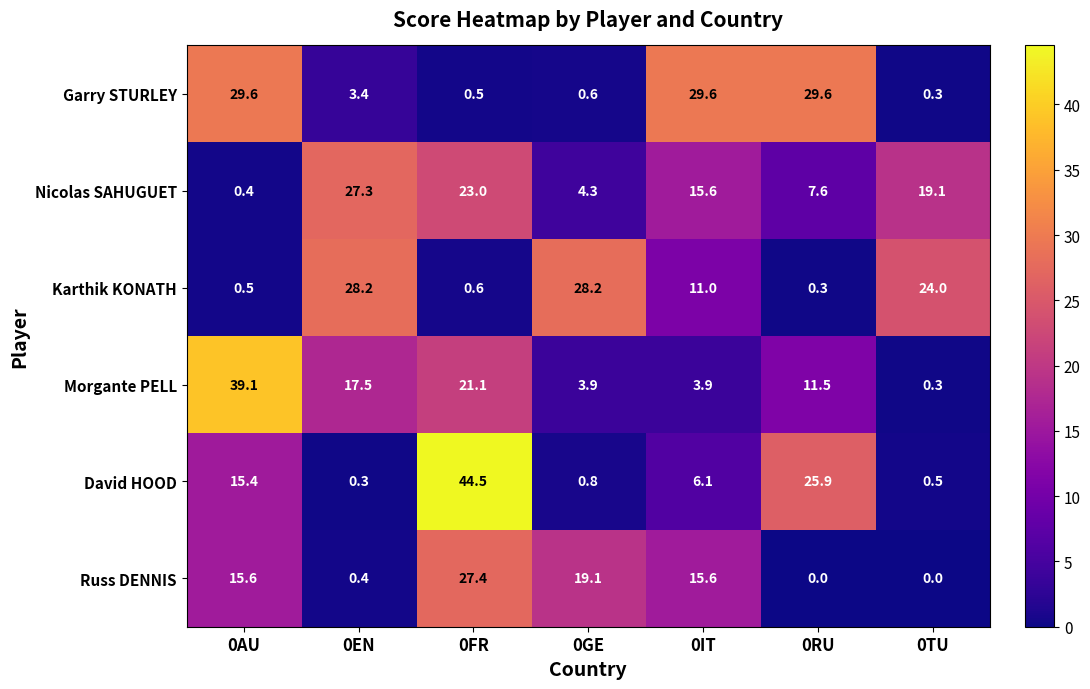

Read the Nicolas SAHUGUET value at 0IT.

15.6